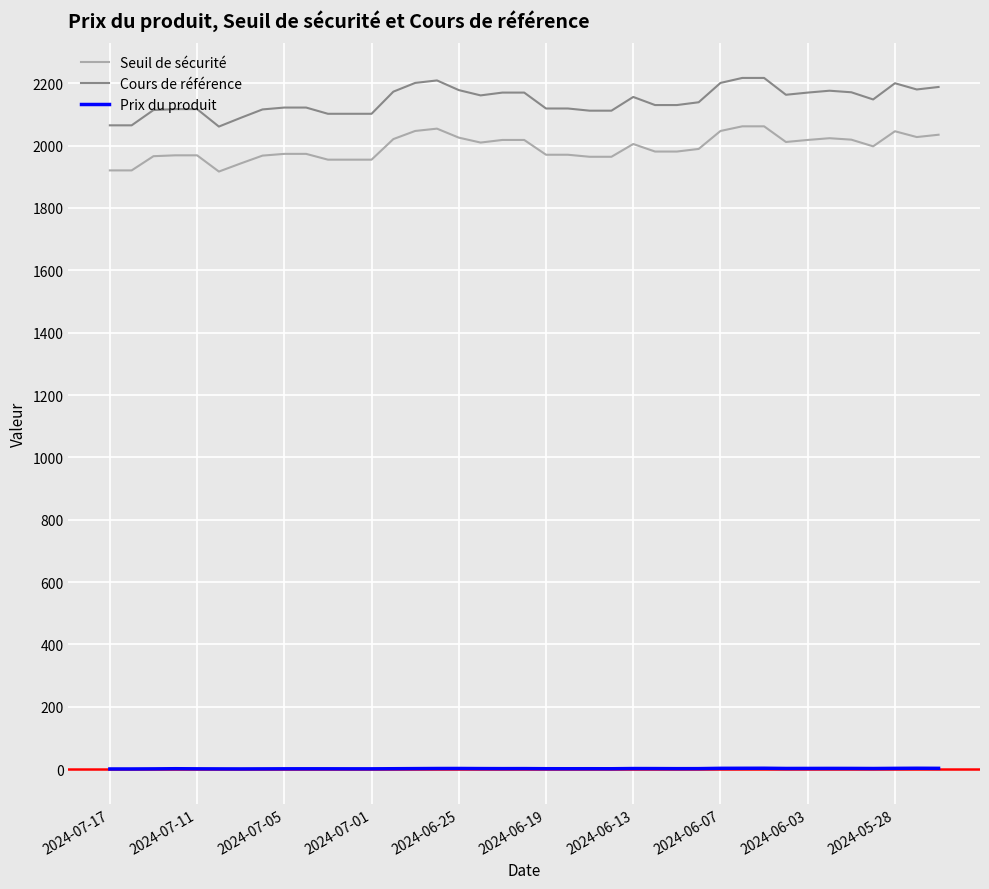

What is the difference between the maximum and minimum values in the Prix du produit series?

2.3